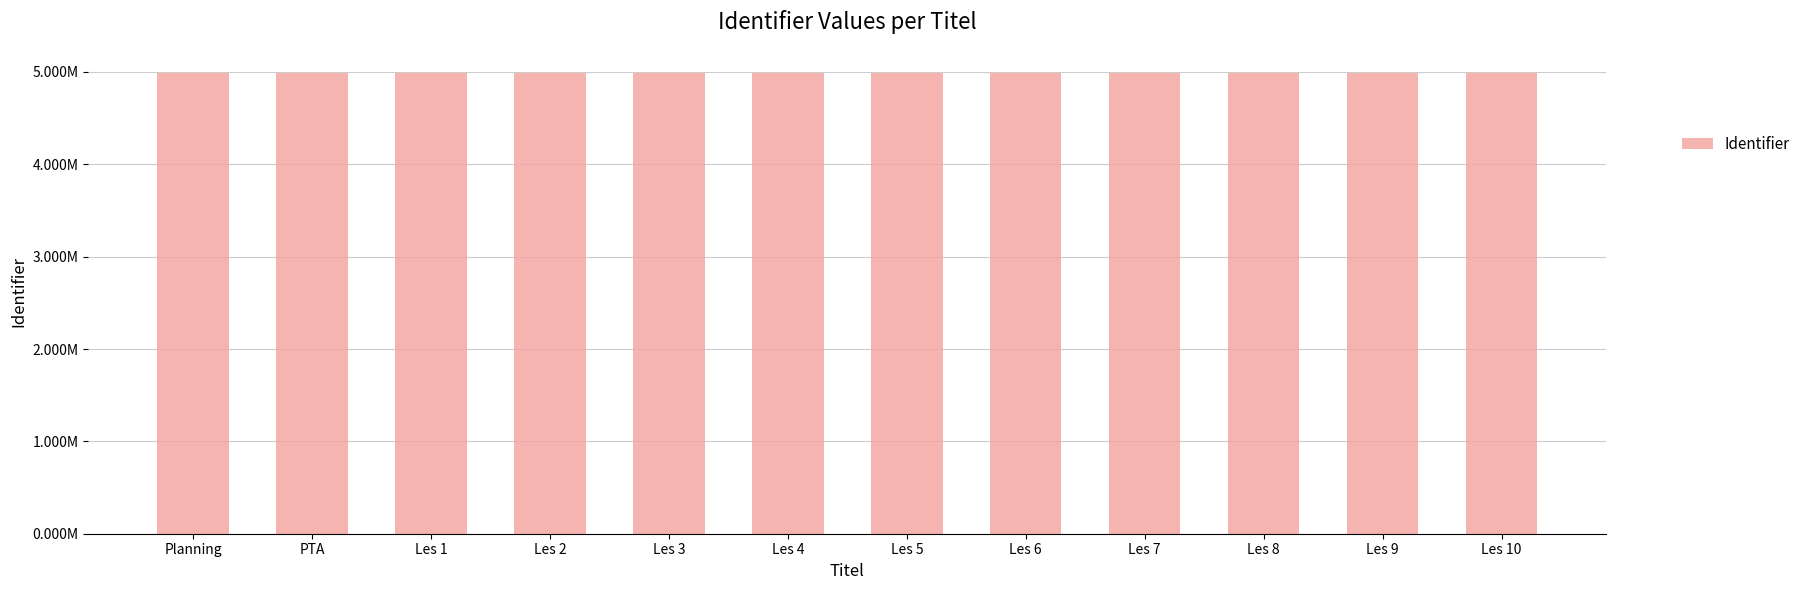

At which label does the data first exceed 4989906?

Les 6